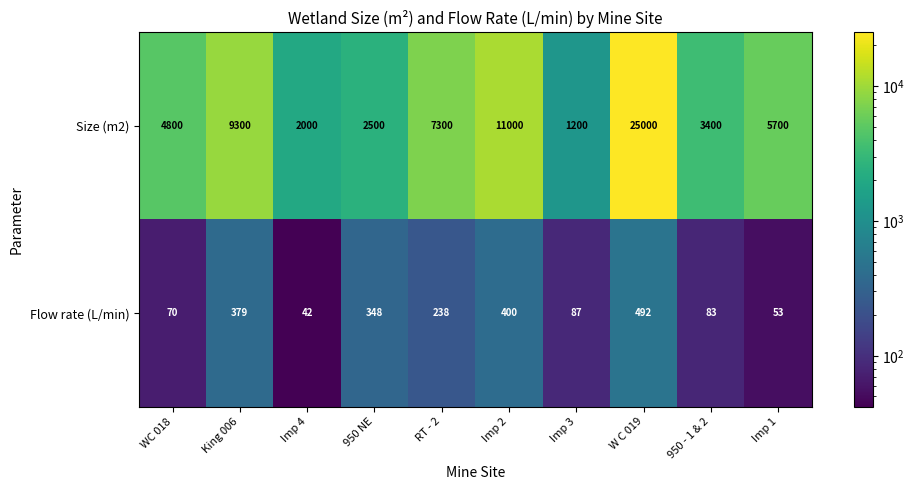

Is the value of Flow rate (L/min) at Imp 3 greater than the value of Size (m2) at King 006?

No